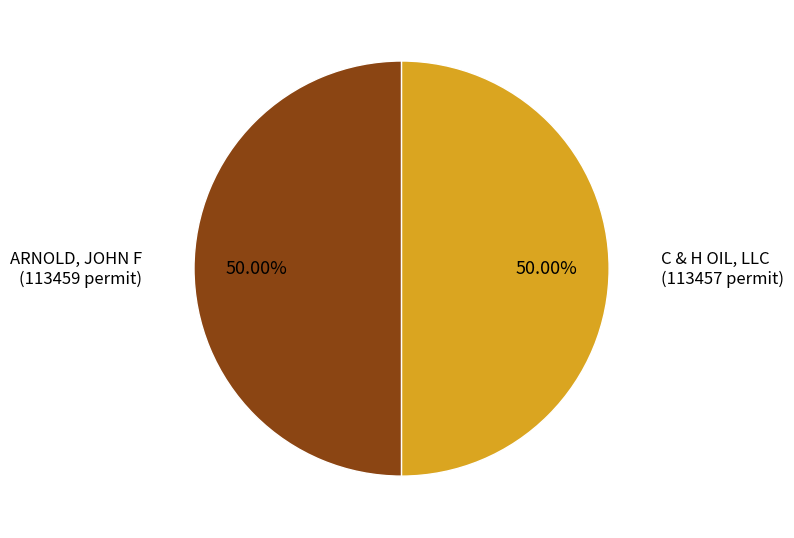

Do C & H OIL, LLC and ARNOLD, JOHN F together represent more than half of the pie?

Yes